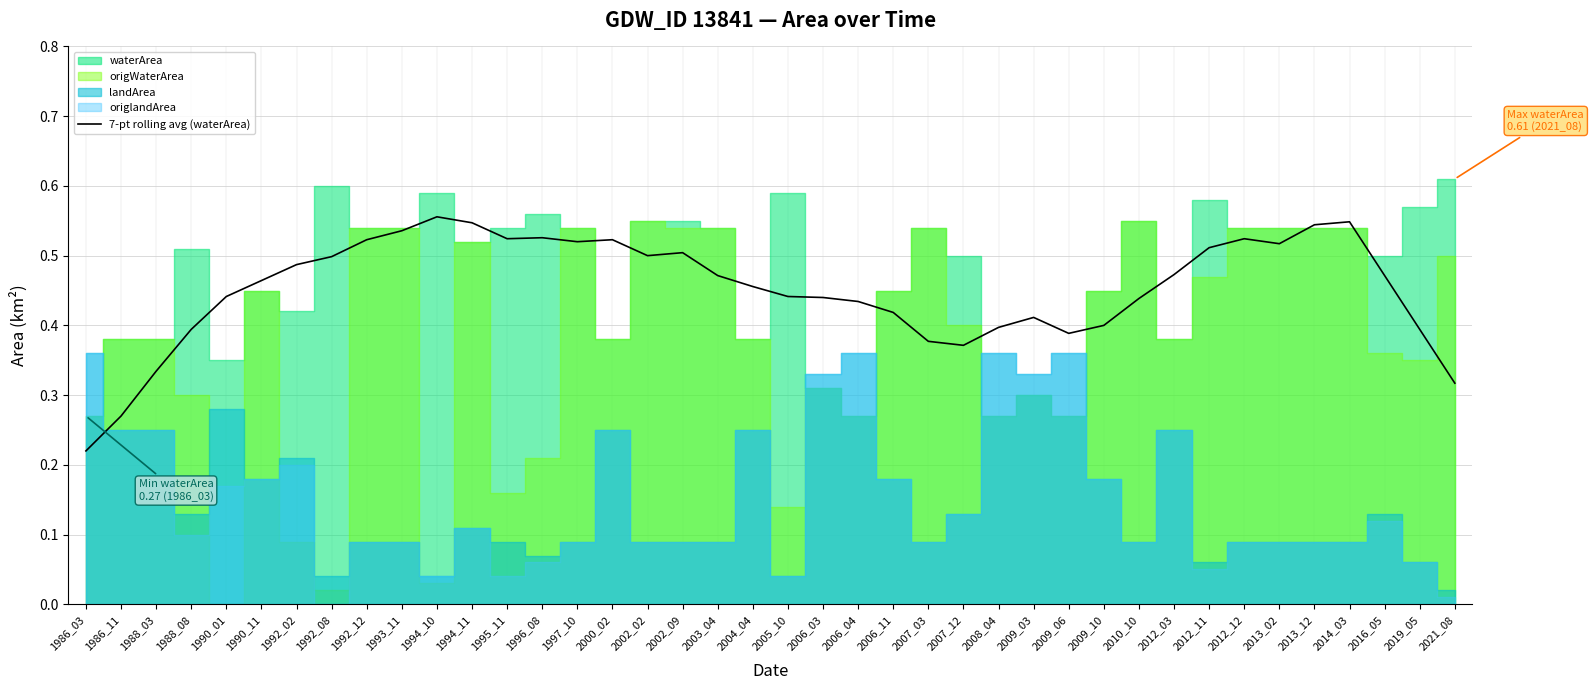

How many categories are shown in the chart?

40